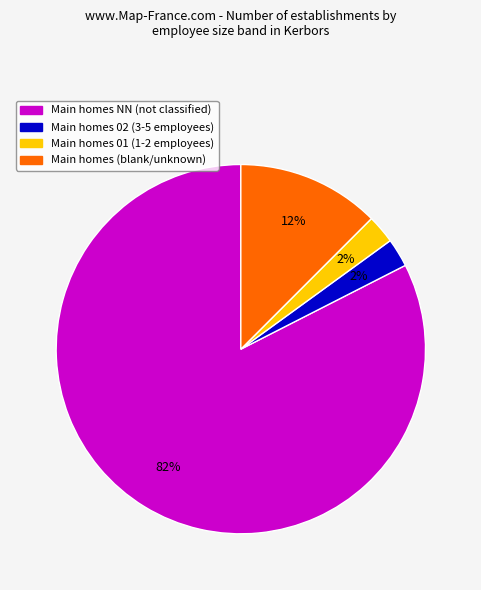

To the nearest percent, what is the average slice percentage?

25%